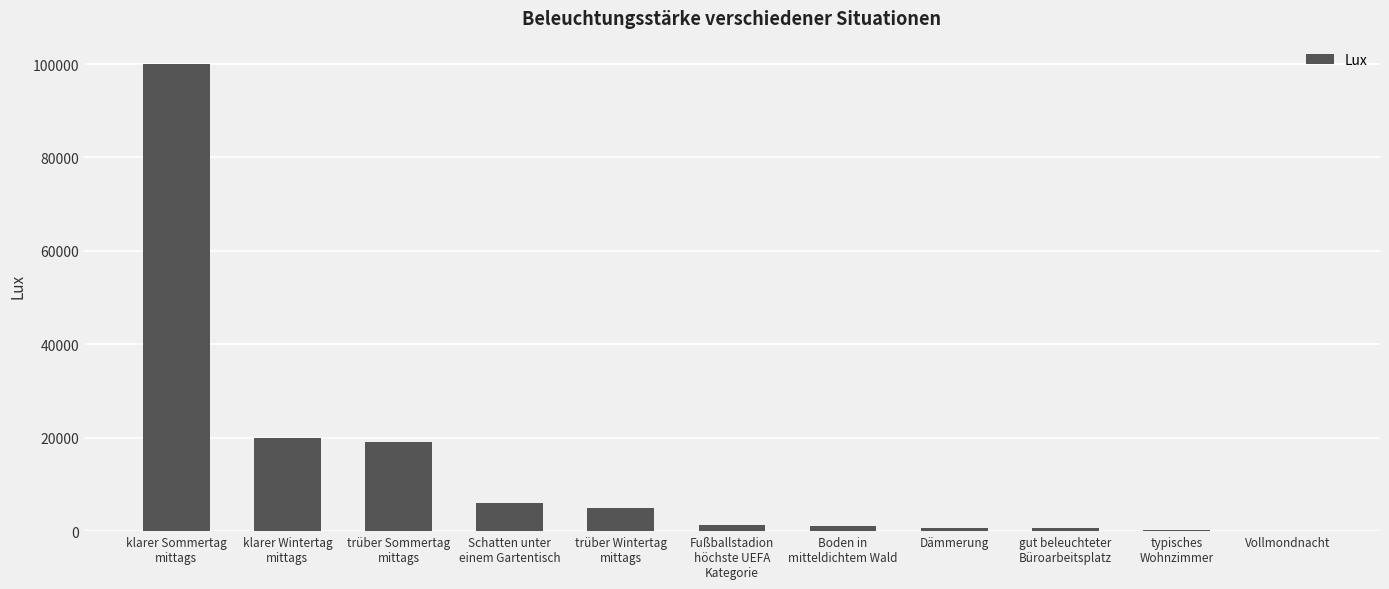

What is the greatest value displayed?

100000.0